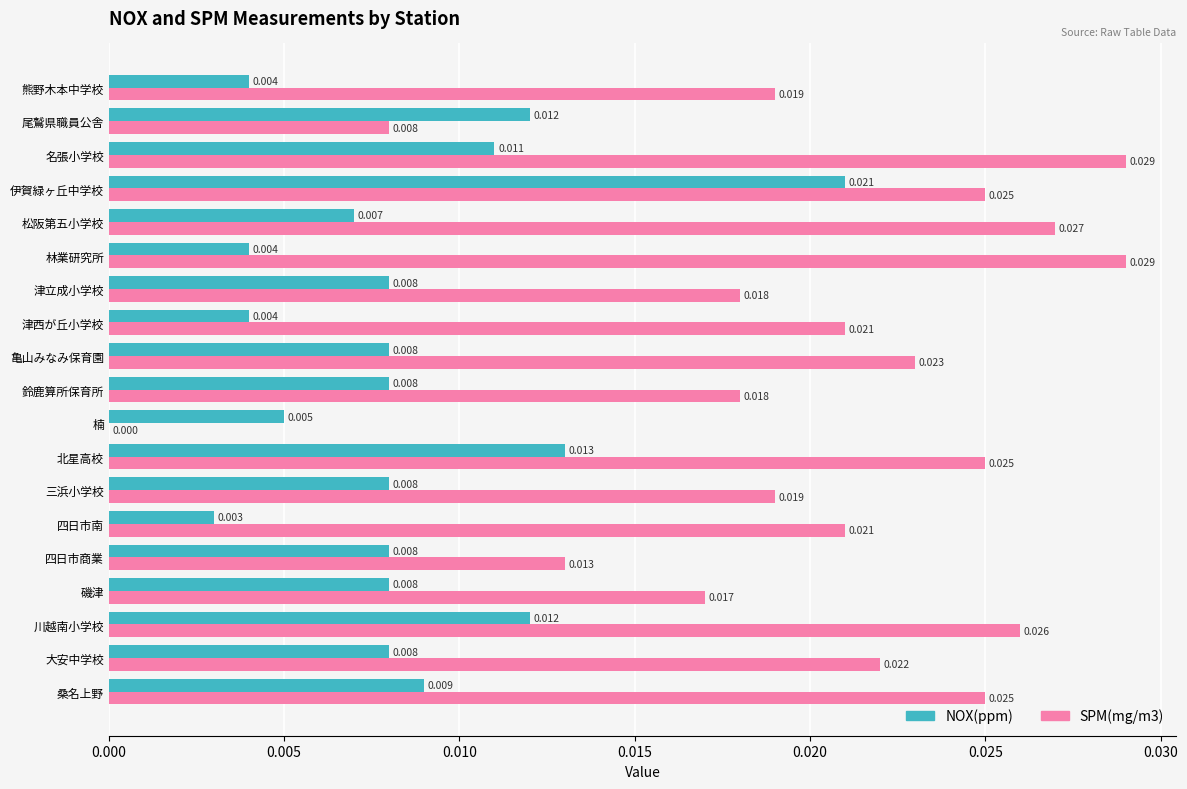

Which series changed the most between 川越南小学校 and 伊賀緑ヶ丘中学校?

NOX(ppm)